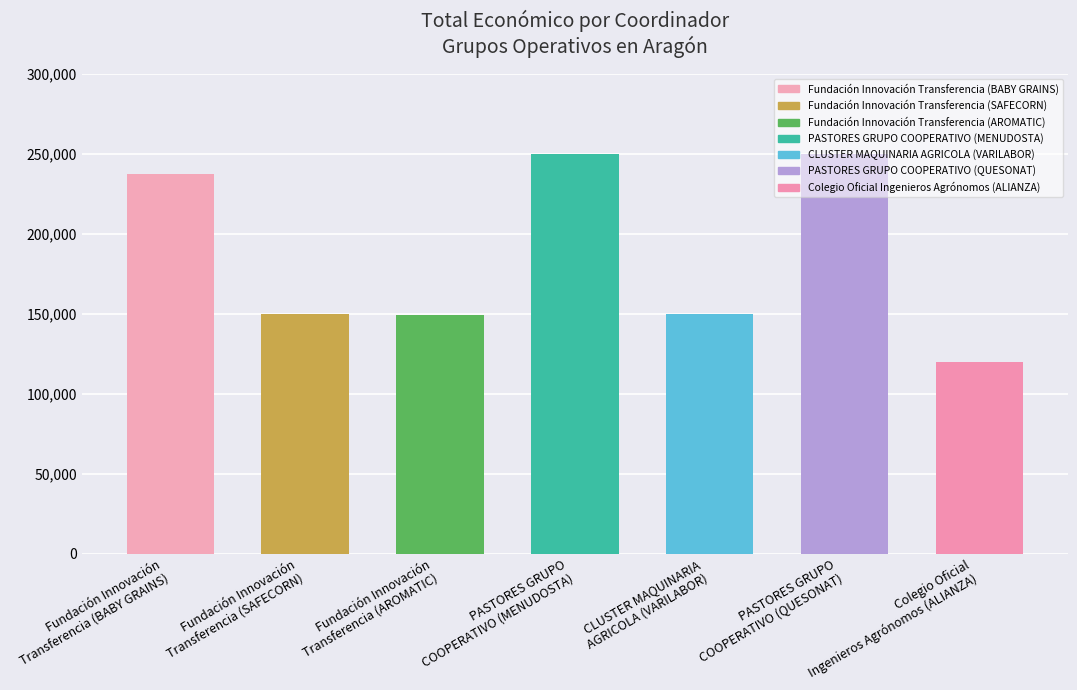

What is the sum of all values?

1306442